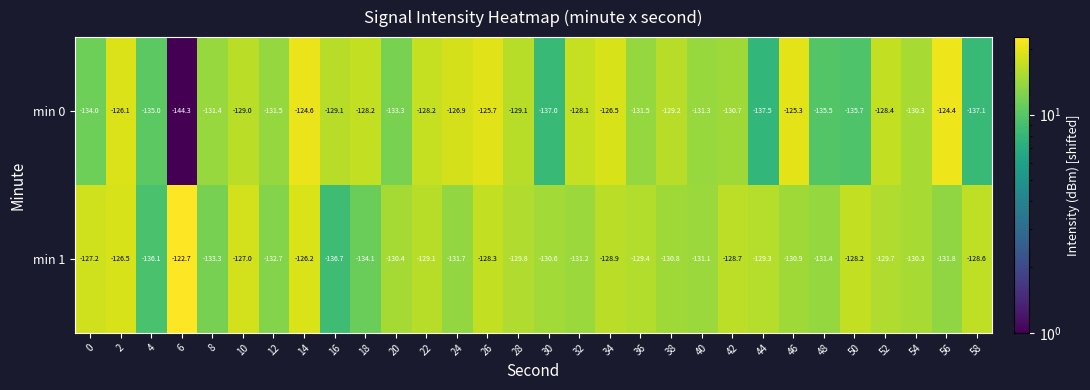

At which label does min 0 reach its minimum?

6